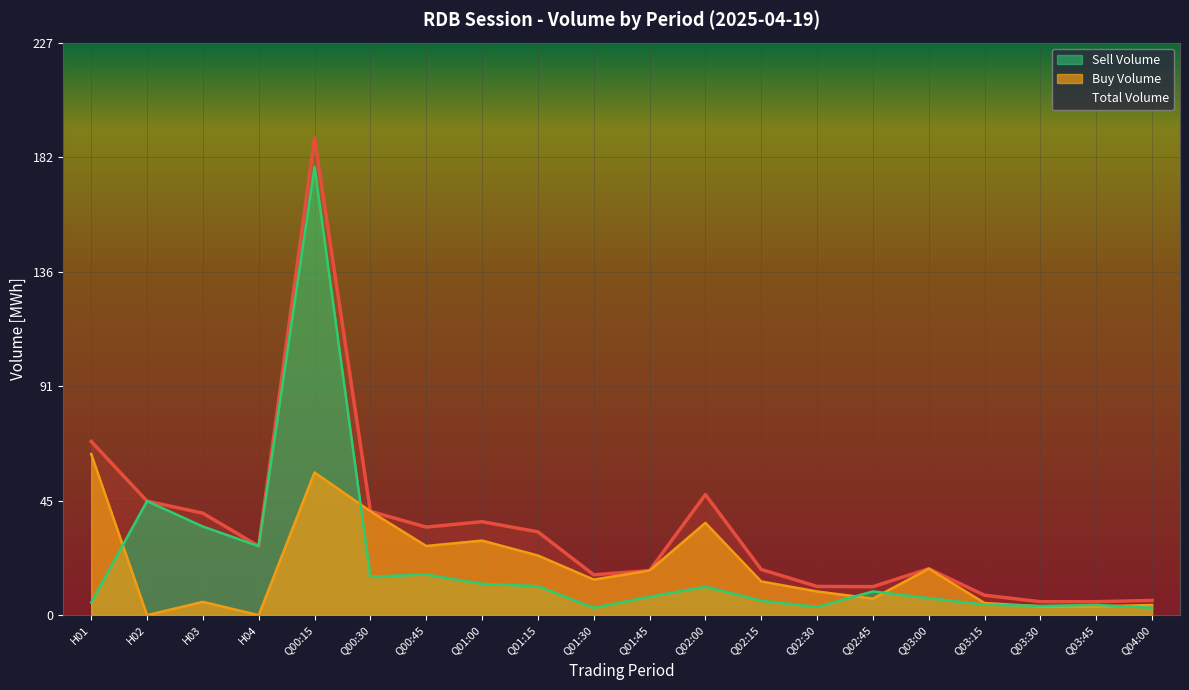

Which label corresponds to the smallest value in the chart?

H02